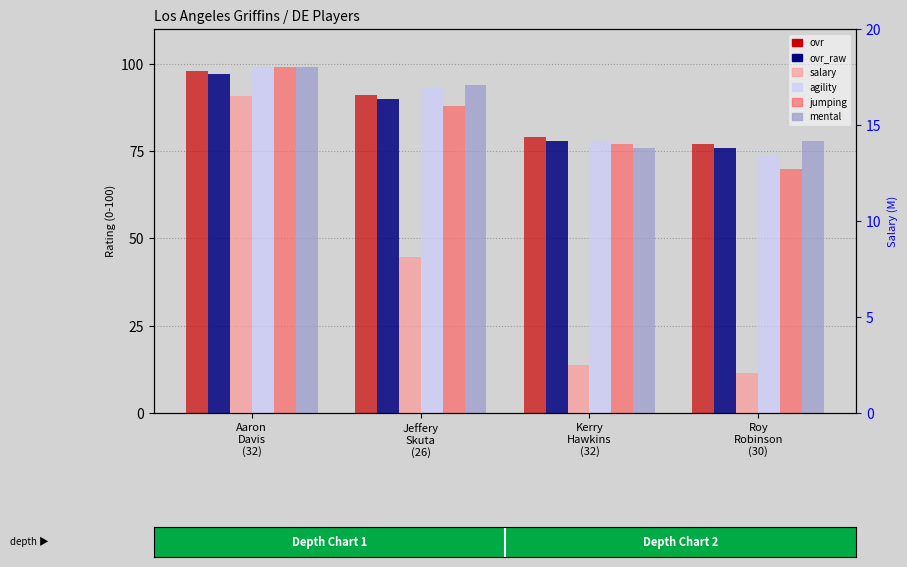

What is the value of the agility bar at the 2nd from the left?

93.0